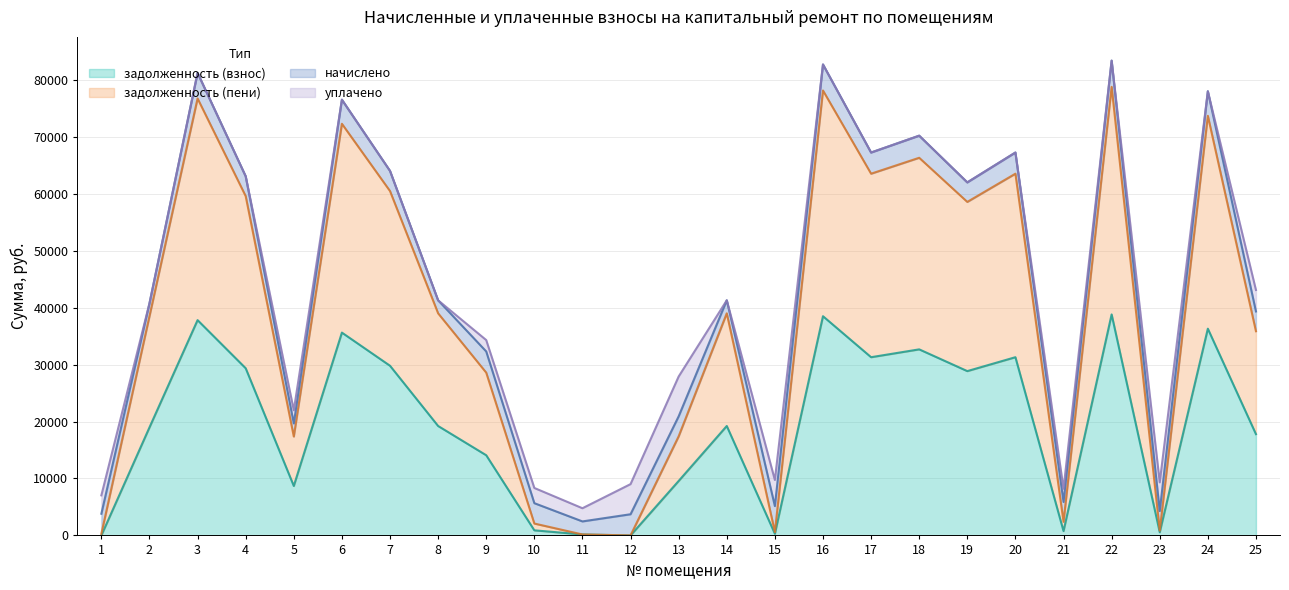

List the labels in order of задолженность (взнос) value, smallest first.

1, 12, 11, 15, 23, 21, 10, 5, 13, 9, 25, 2, 8, 14, 19, 4, 7, 17, 20, 18, 6, 24, 3, 16, 22